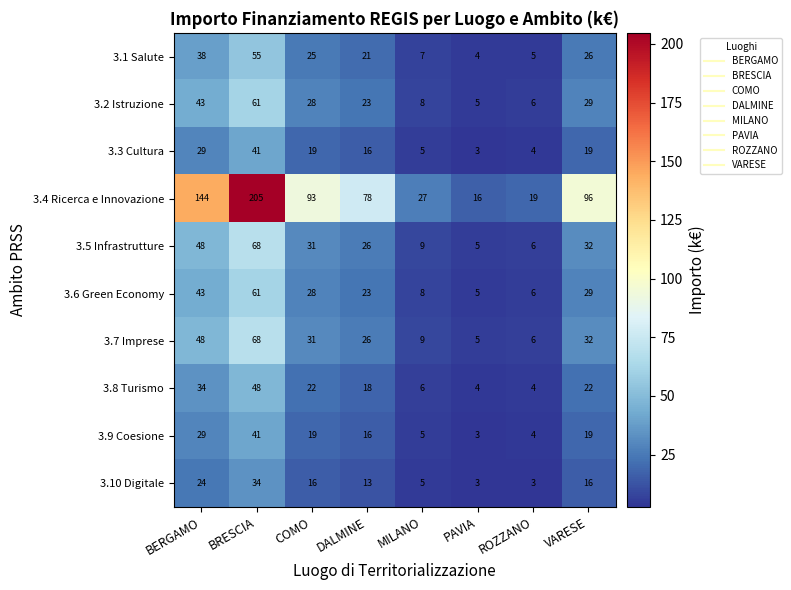

List the labels in order of 3.4 Ricerca e Innovazione value, smallest first.

PAVIA, ROZZANO, MILANO, DALMINE, COMO, VARESE, BERGAMO, BRESCIA